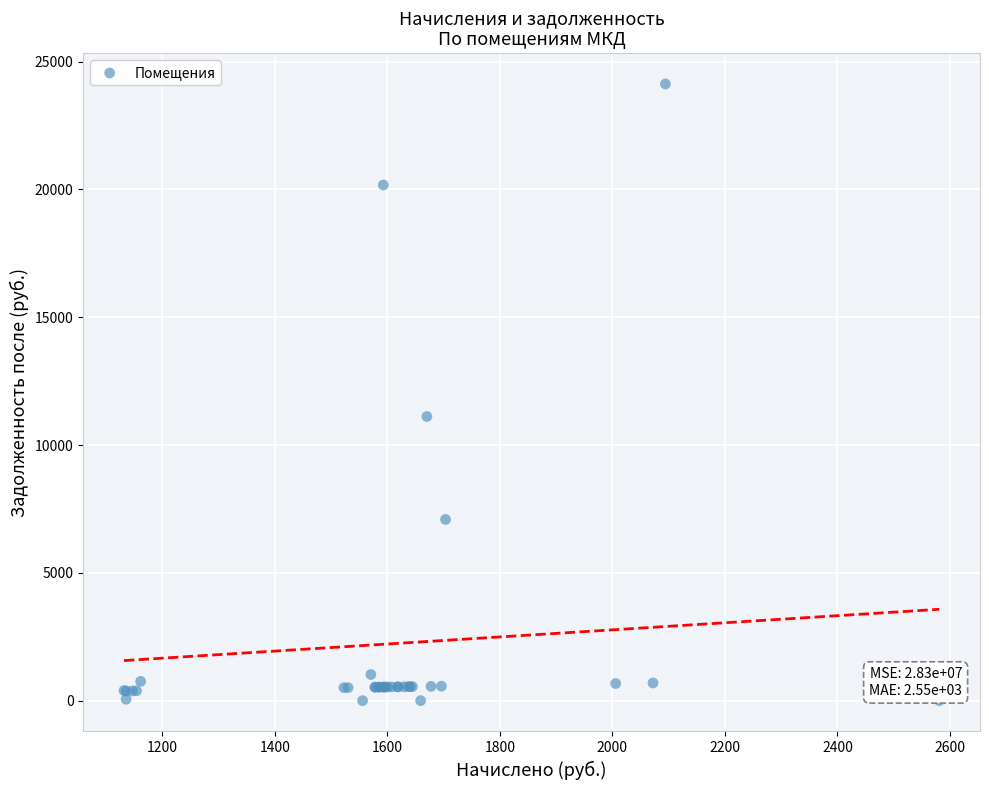

What Y value in the scatter plot is closest to 12064?

11117.1